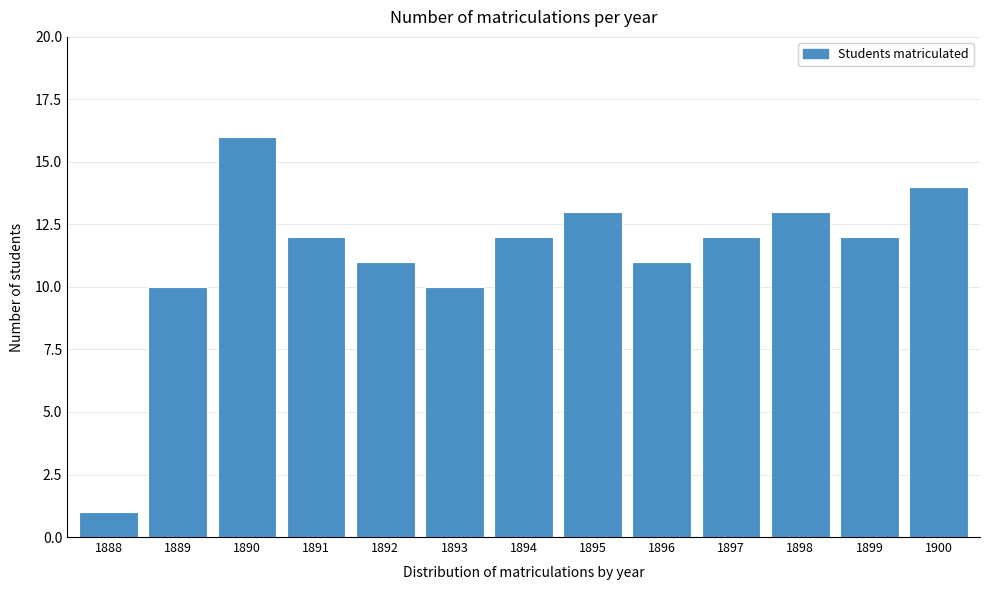

Reading left to right, list all the values displayed in this chart.

1	10	16	12	11	10	12	13	11	12	13	12	14